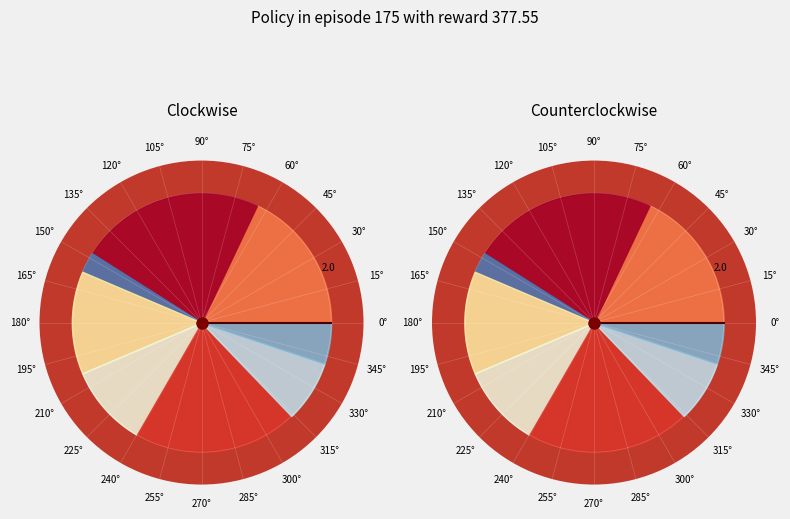

To the nearest percent, what percentage of the pie is 3?

21%